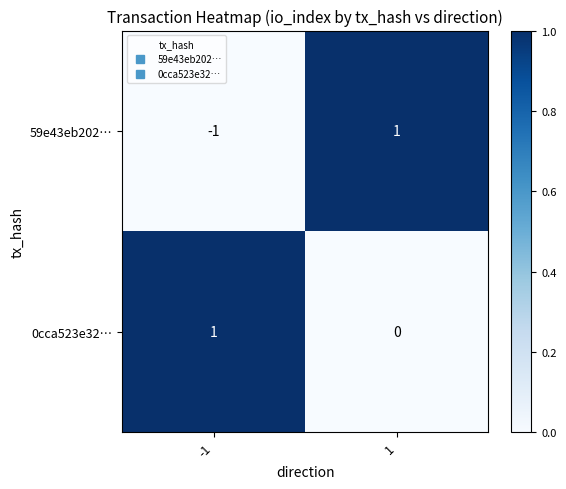

Which series has the widest spread of values?

59e43eb202…